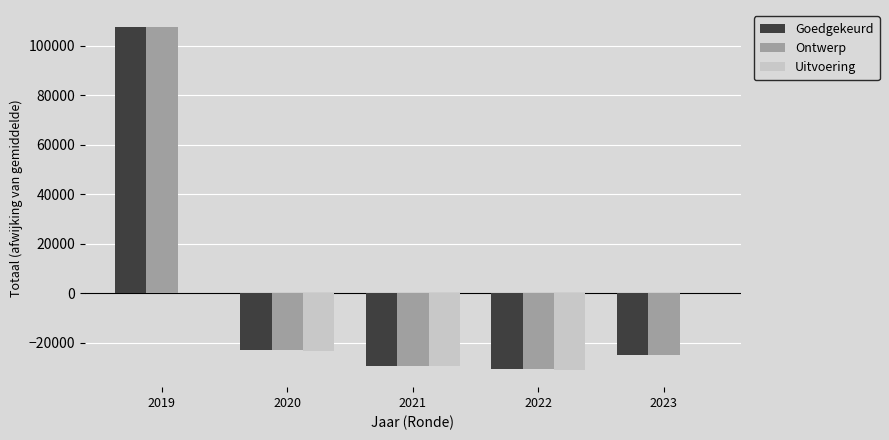

How many distinct data groups are displayed?

3